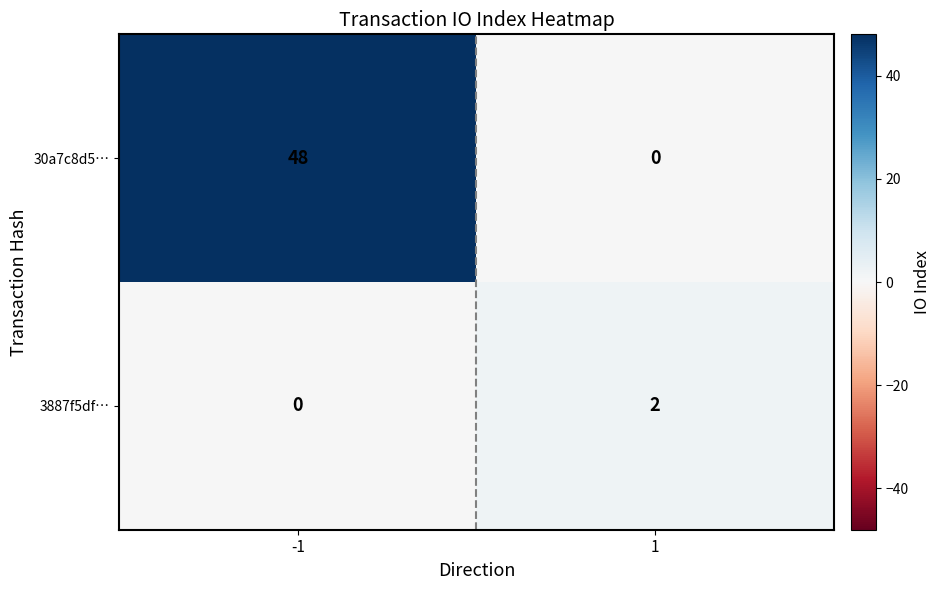

How many series are shown in this chart?

2